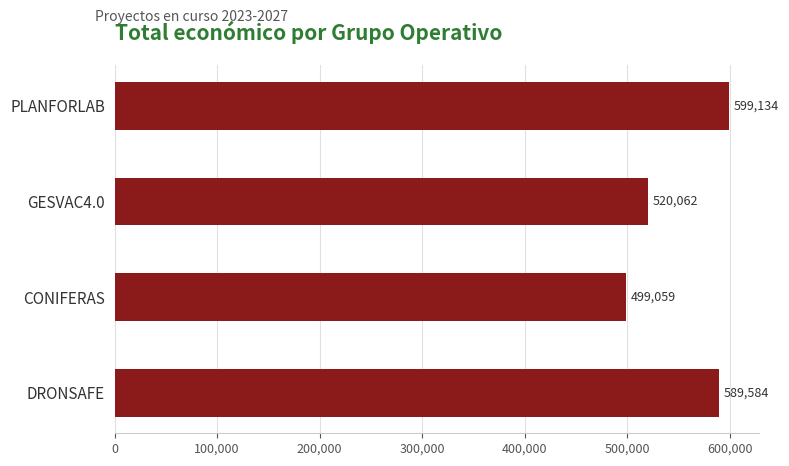

Rank the categories by value from highest to lowest.

PLANFORLAB, DRONSAFE, GESVAC4.0, CONIFERAS